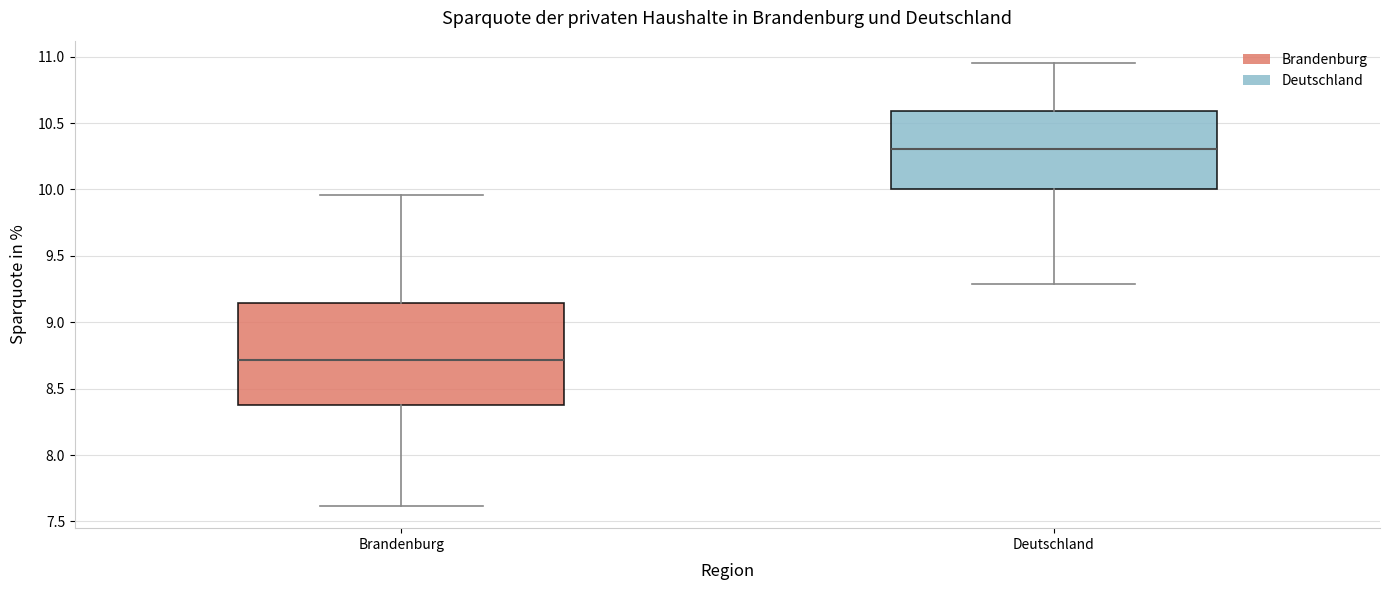

Comparing the boxes themselves (not the whiskers), which one is the tallest?

Brandenburg